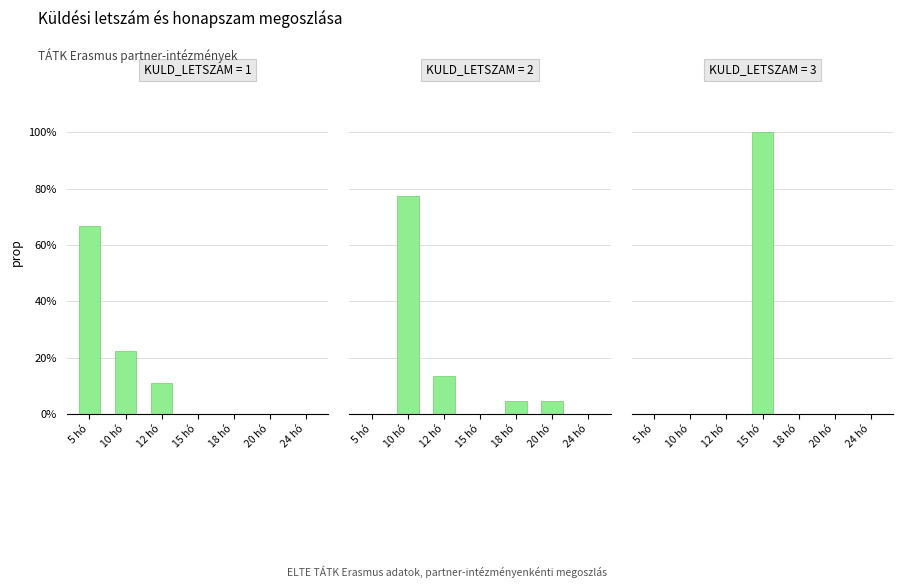

Reading right to left, list all the values displayed in this chart.

KULD_LETSZAM=1: 0.0	0.0	0.0	0.0	0.1	0.2	0.7
KULD_LETSZAM=2: 0.0	0.0	0.0	0.0	0.1	0.8	0.0
KULD_LETSZAM=3: 0.0	0.0	0.0	1.0	0.0	0.0	0.0